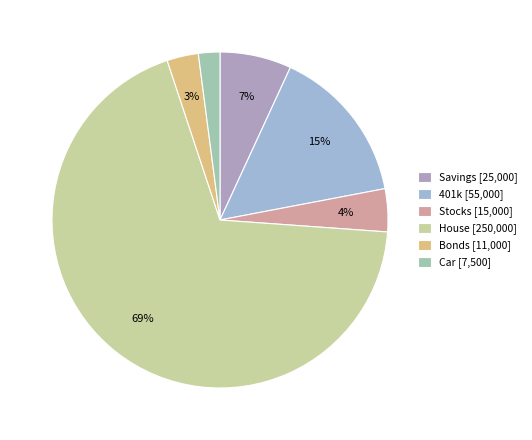

How many slices are in this pie chart?

6